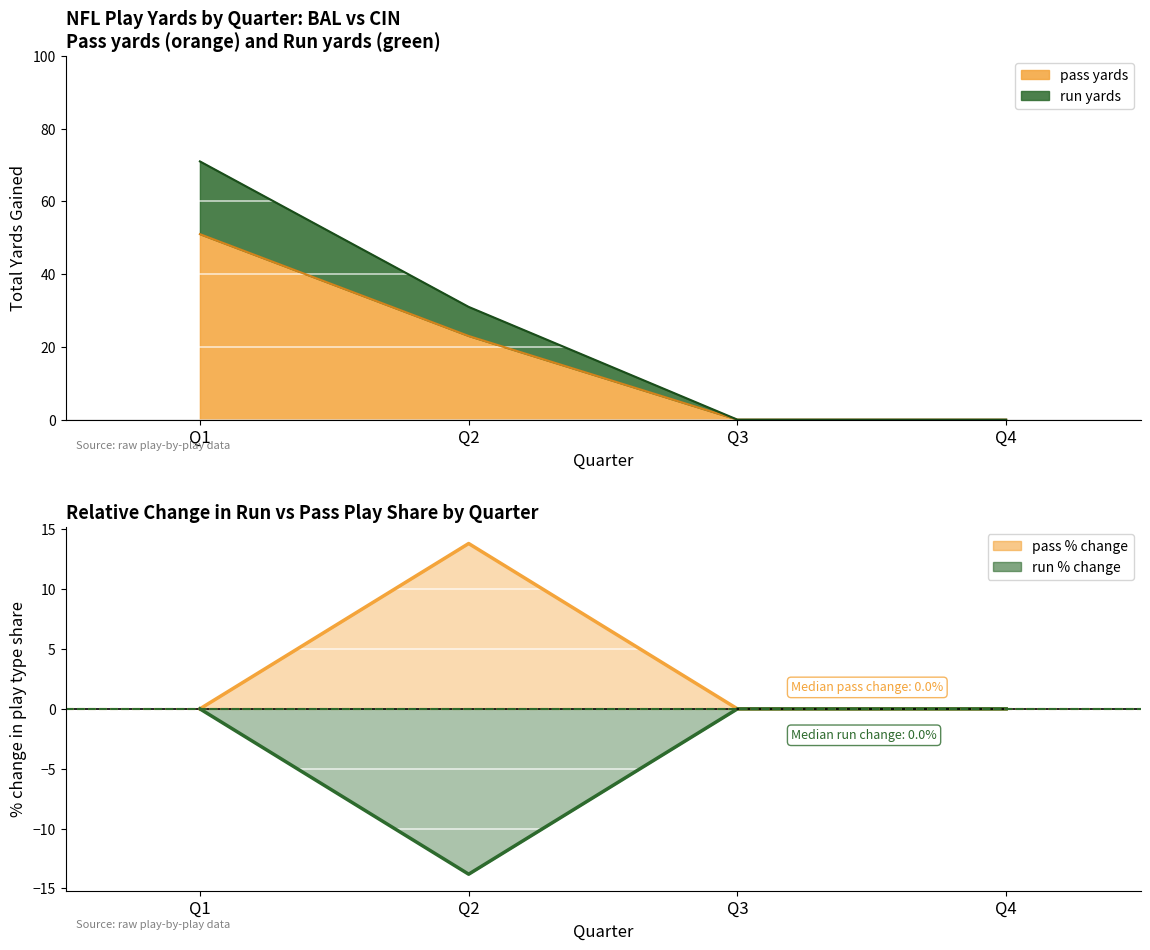

True or false: run % change has a value of -3.2 at Q2.

False